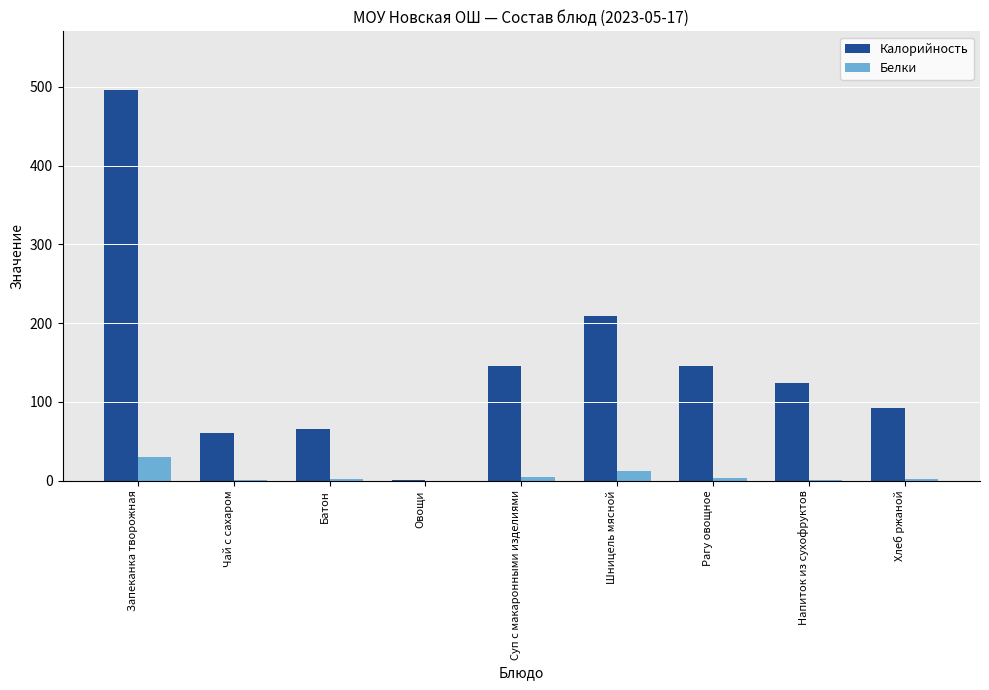

How many groups of bars are there?

9